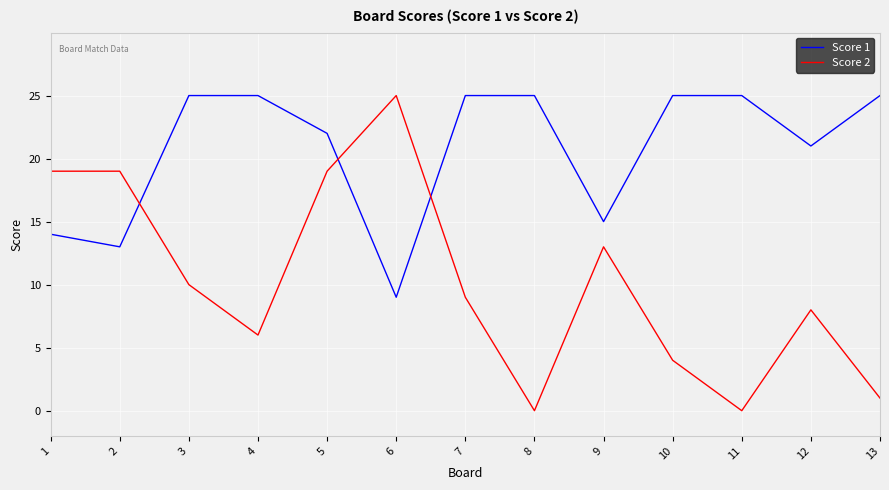

What is the difference between the highest and lowest values at 6?

16